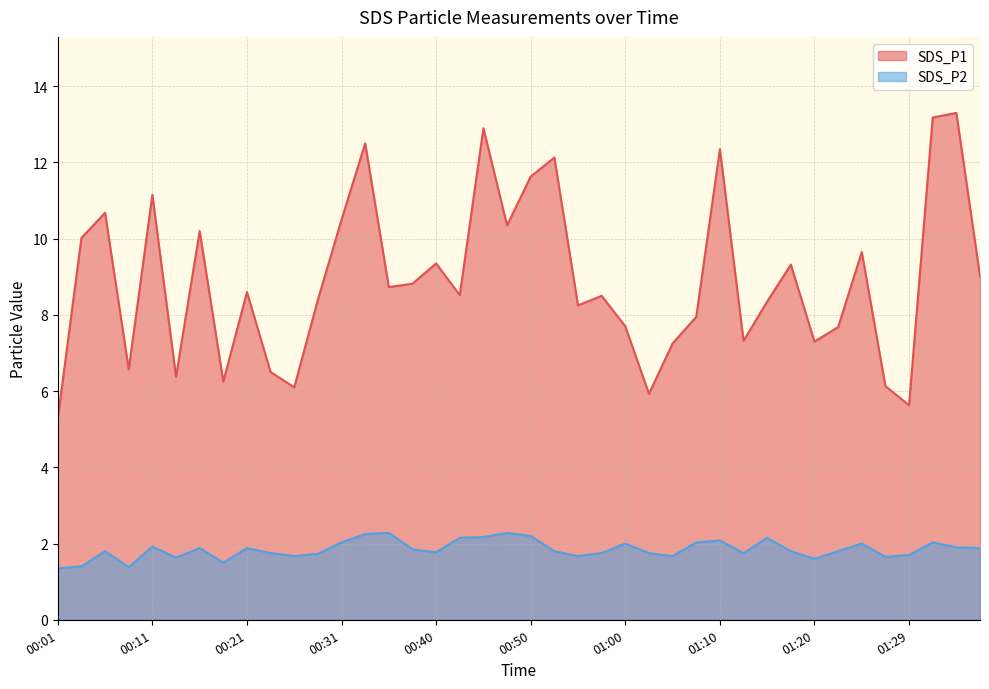

How many lines are shown in the chart?

2